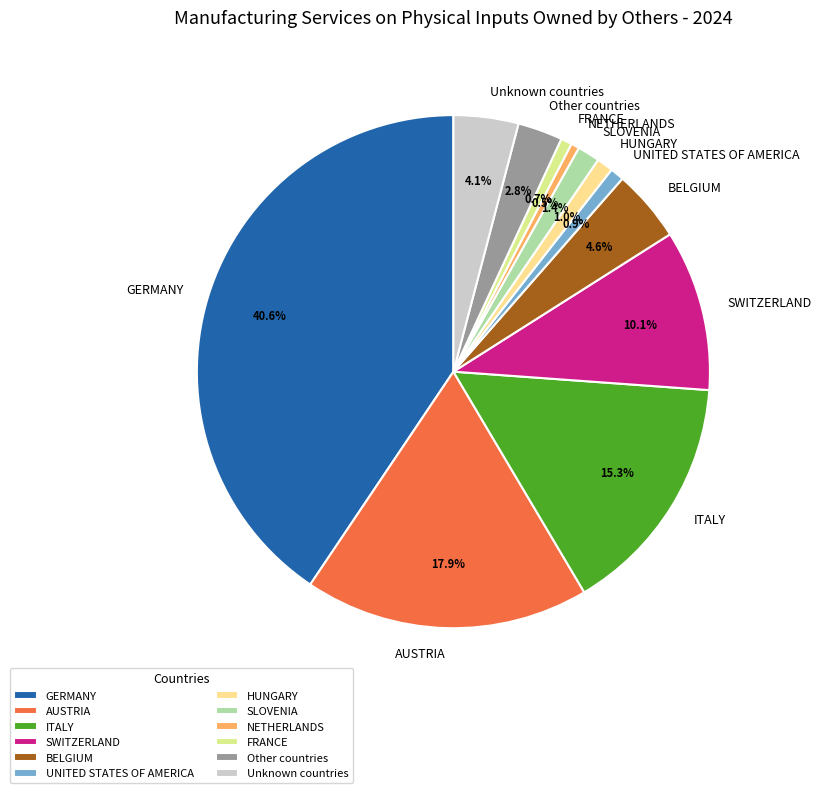

To the nearest percent, what is the average slice percentage?

8%